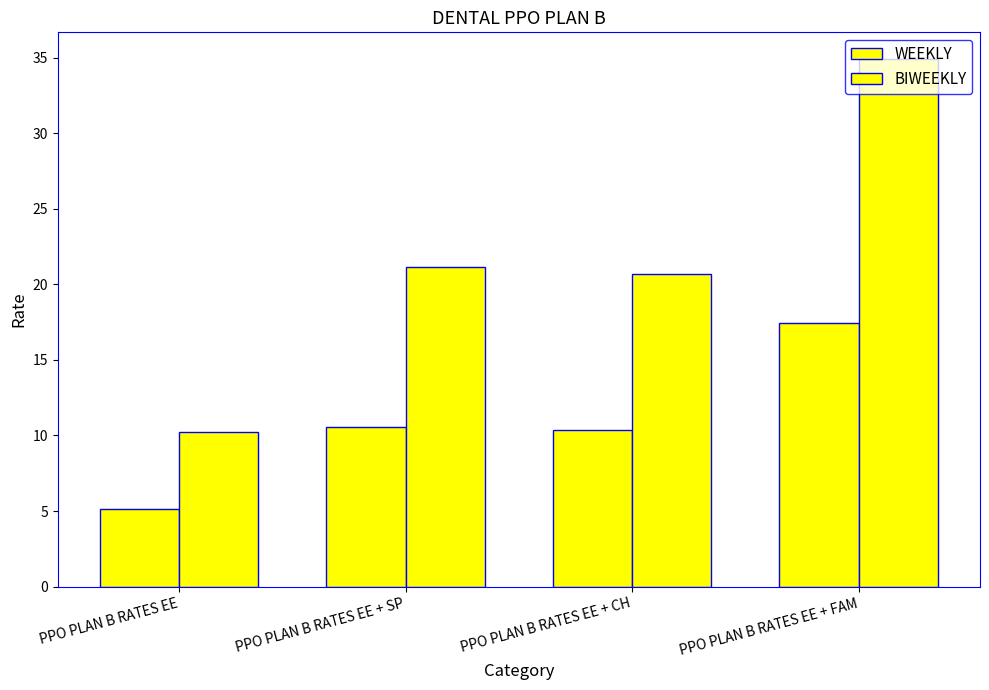

Does the chart contain any negative values?

No